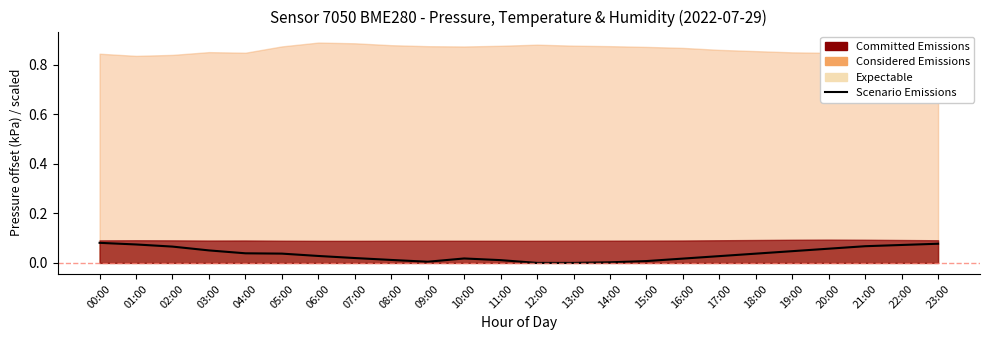

Between 20:00 and 04:00, which is larger?

20:00